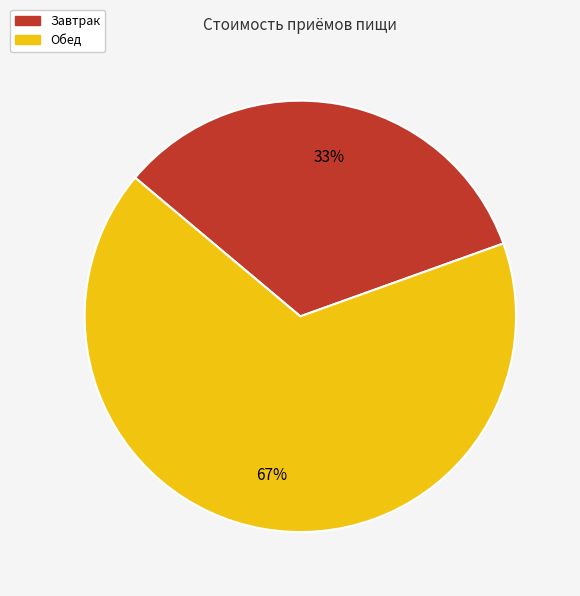

Which category has the biggest portion of the pie?

Обед